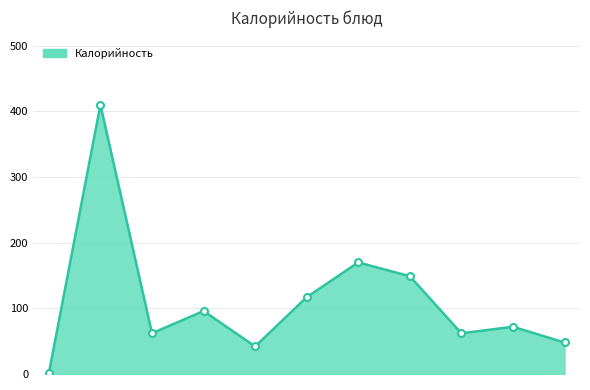

How many lines are shown in the chart?

1